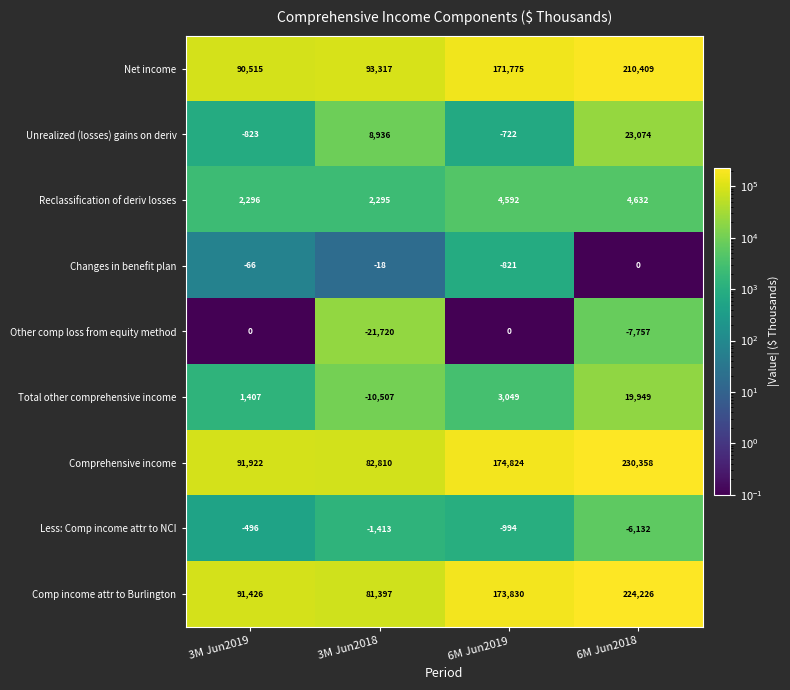

Which series has the largest total across all categories?

Comprehensive income